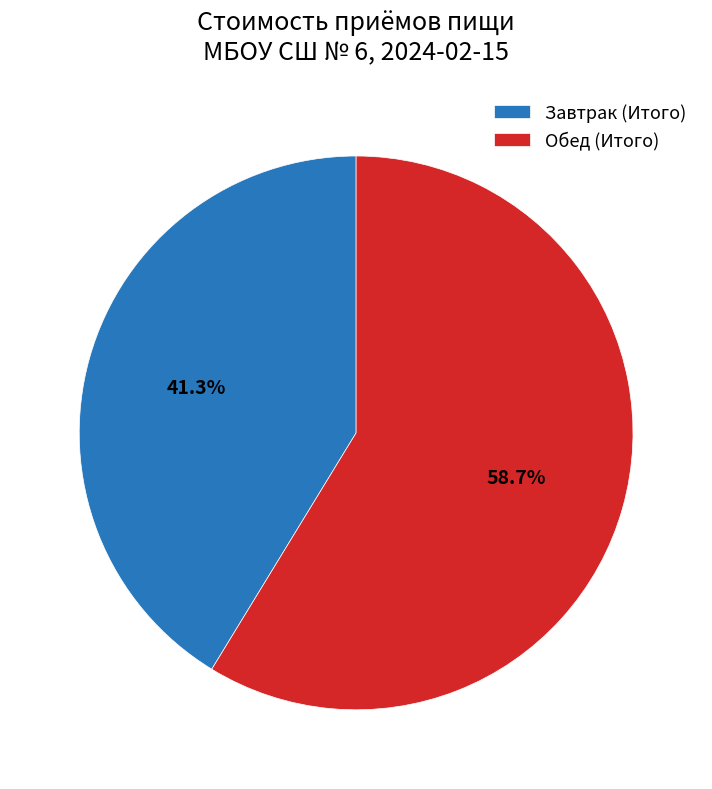

The Завтрак (Итого) slice represents 41% of the pie. True or false?

True